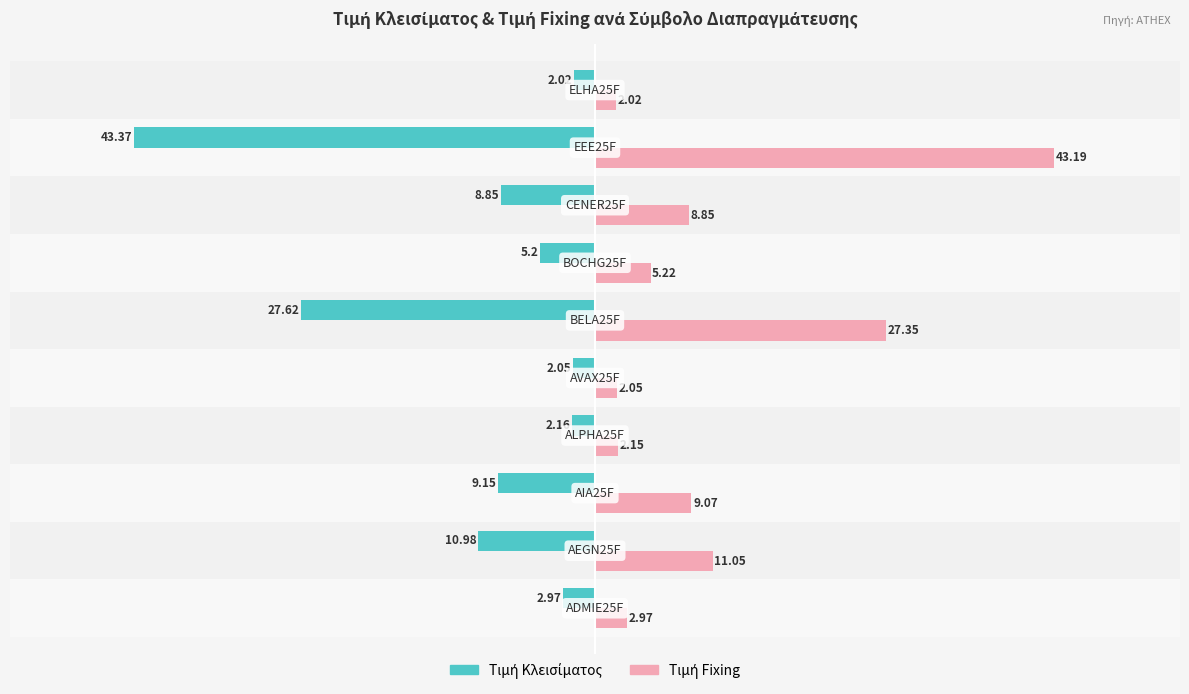

At how many categories does at least one series exceed 0?

10